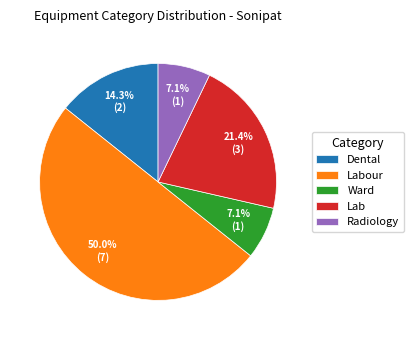

Does Dental account for over 50% of the chart?

No